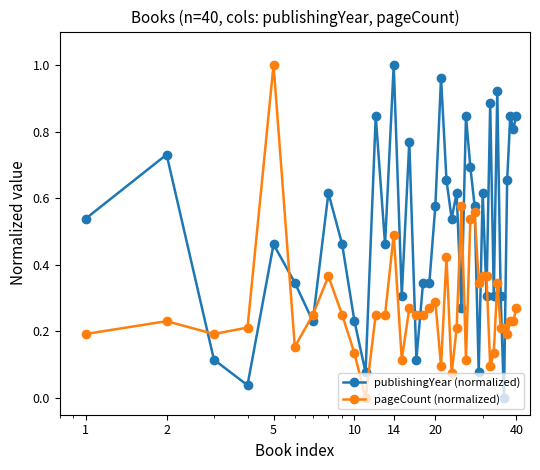

What is the sum of all publishingYear (normalized) values?

20.3